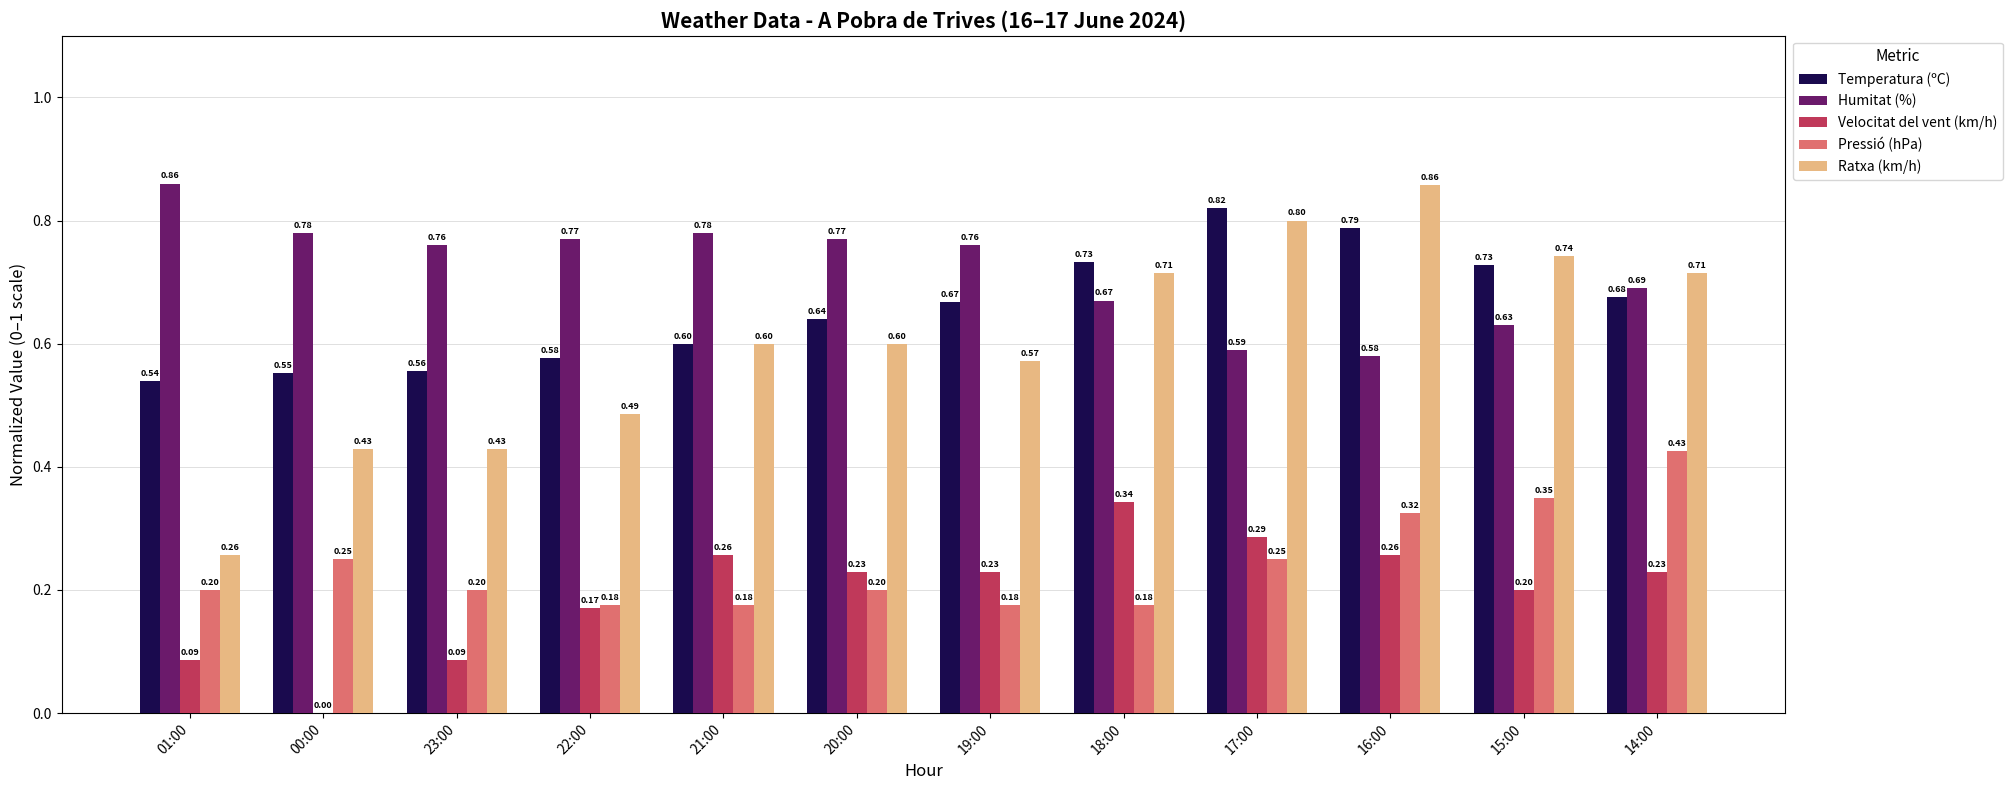

How many groups of bars are there?

12